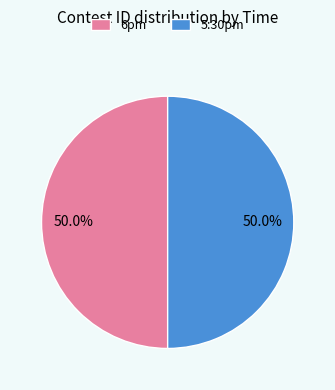

Is the sum of 6pm and 5:30pm greater than half?

Yes